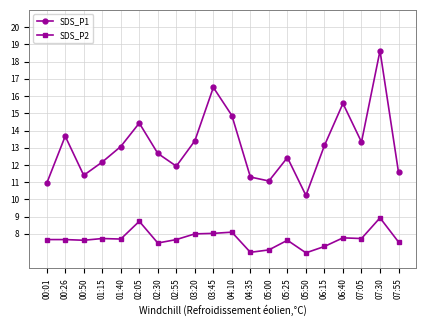

What is the sum of all SDS_P2 values?

154.2